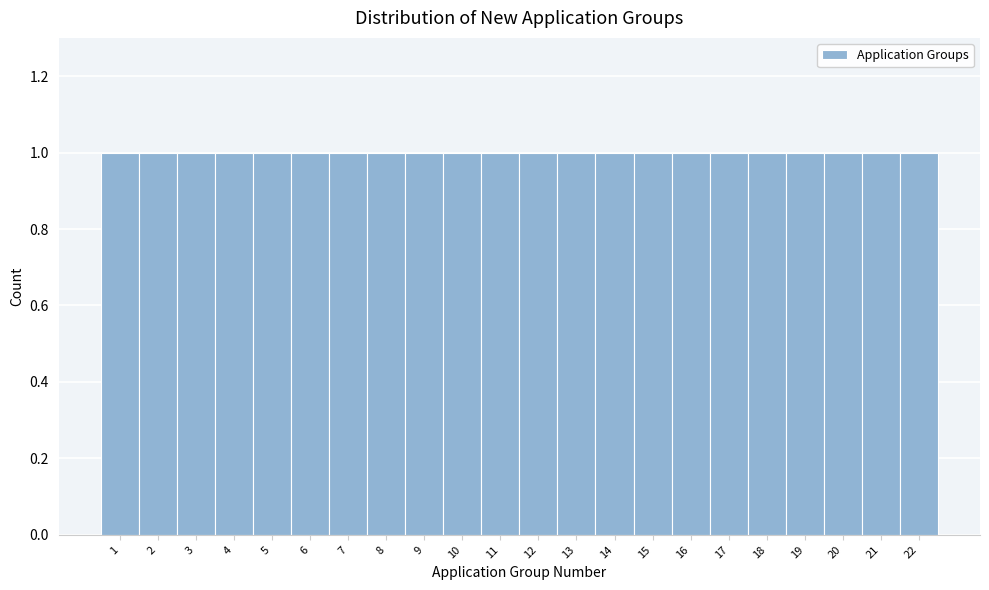

How tall is the bar that spans 21.5 to 22.5 on the x-axis? The values are not printed on the chart, so give them approximately, as read against the axis.

1